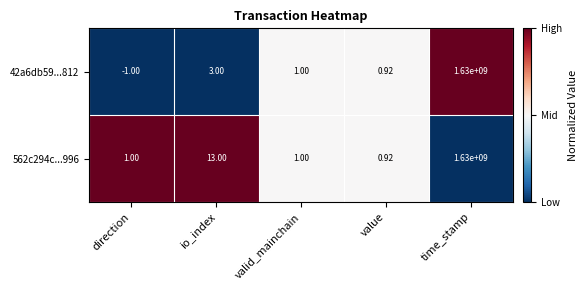

Count the number of categories in the chart.

5